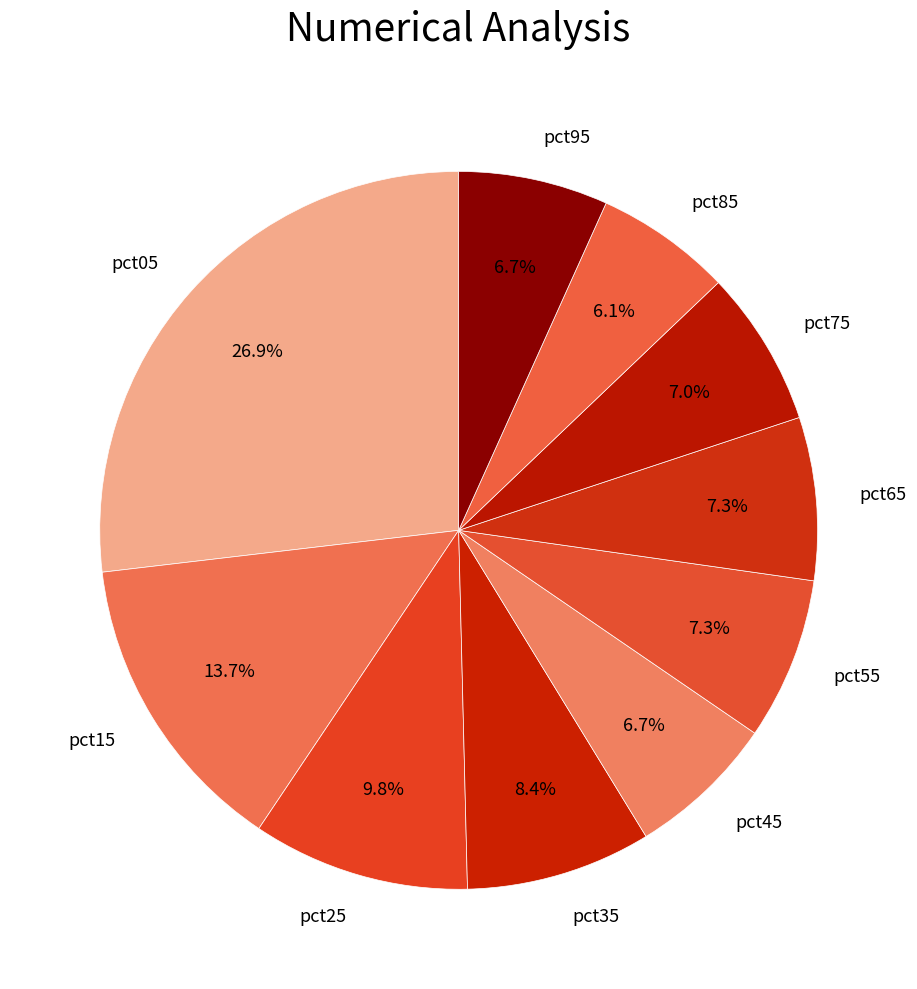

Combined, what portion of the pie is pct95 and pct25?

16.5%